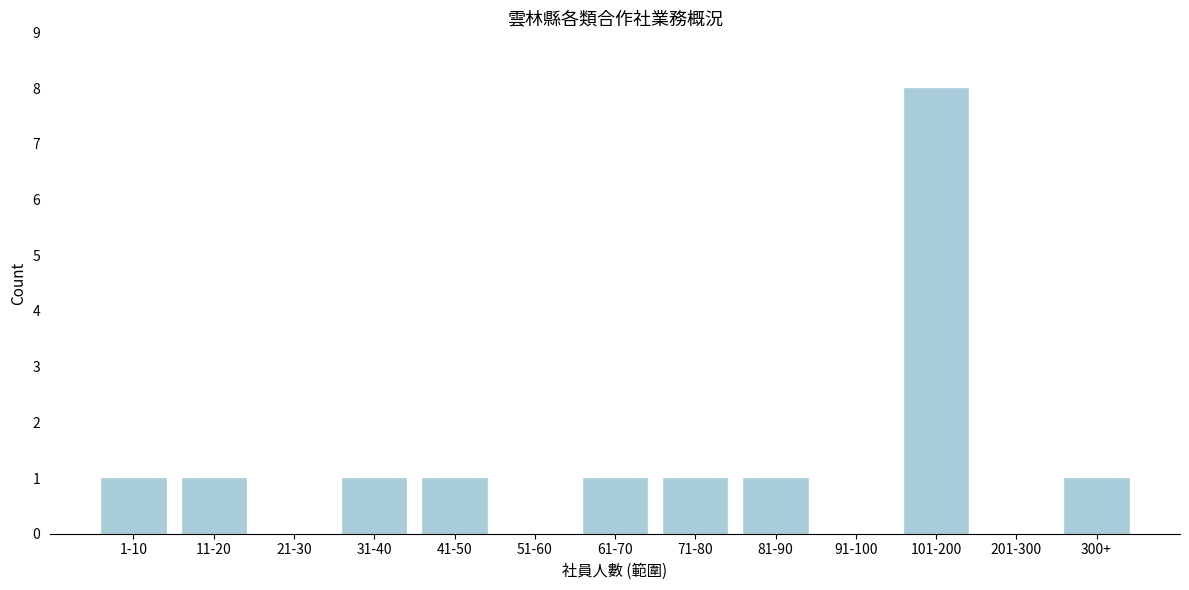

Reading left to right, list all the values displayed in this chart.

1-10=1	11-20=1	21-30=0	31-40=1	41-50=1	51-60=0	61-70=1	71-80=1	81-90=1	91-100=0	101-200=8	201-300=0	300+=1